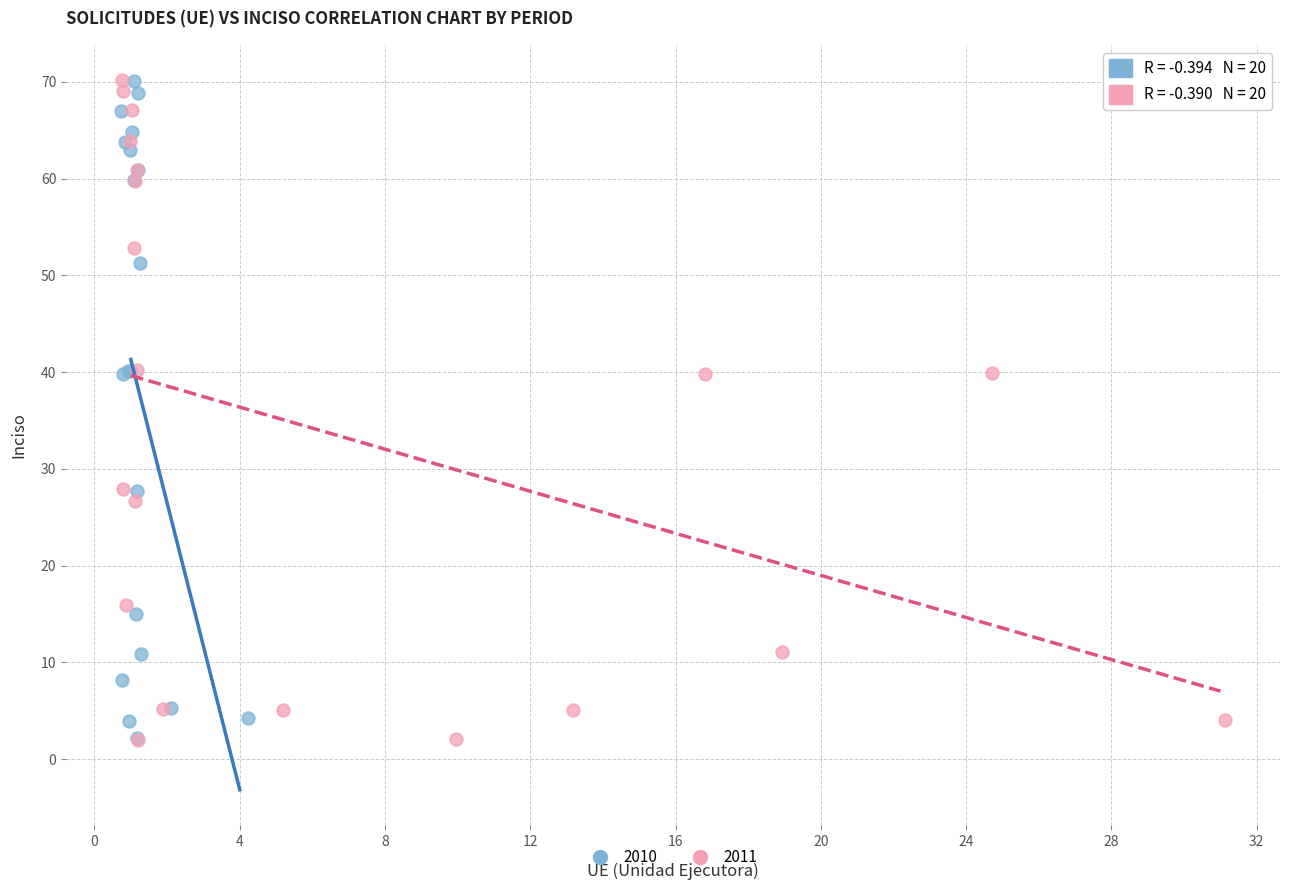

What are all the series names shown in the legend?

2010, 2011